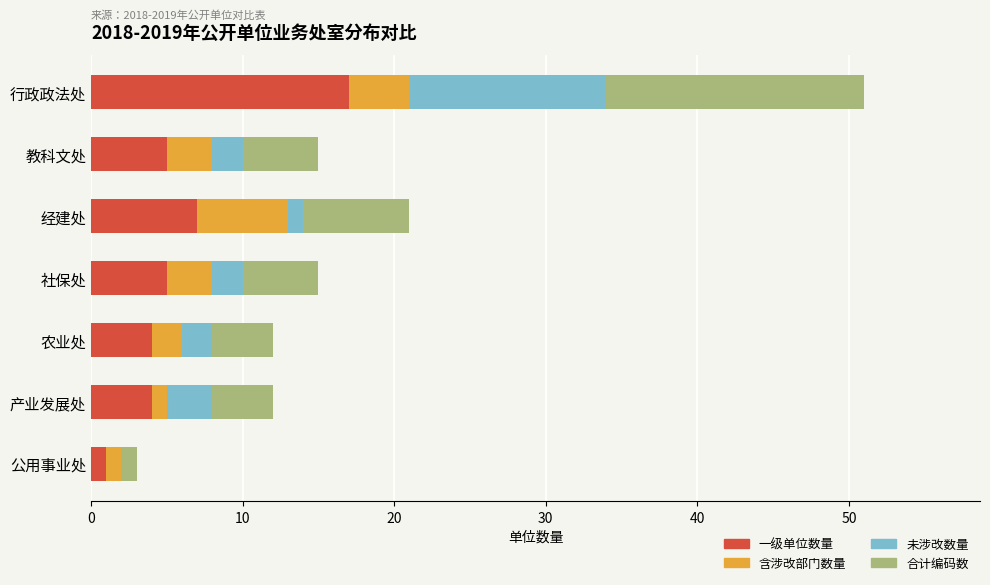

What is the highest value of the 一级单位数量 series?

17